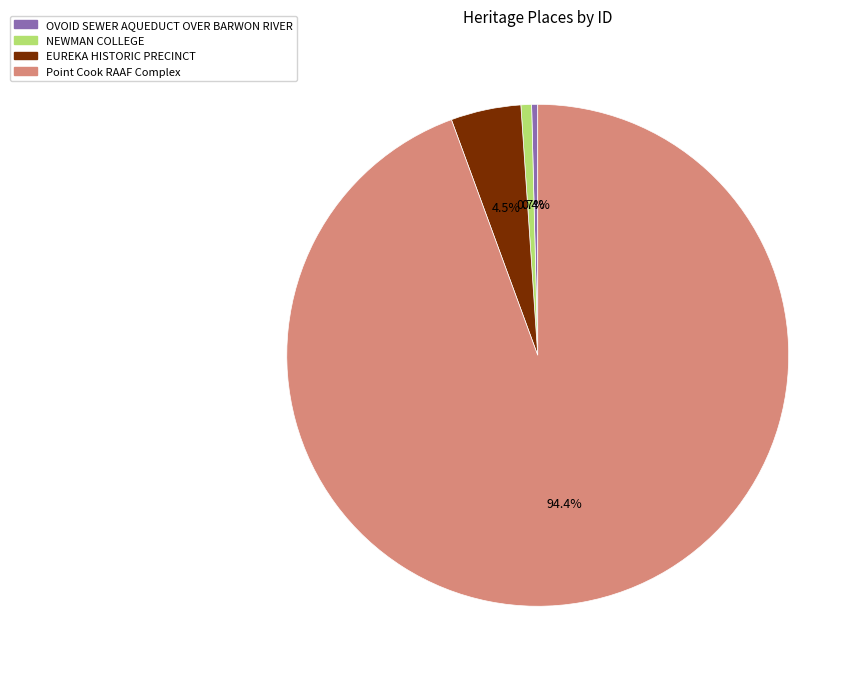

What is the largest slice in the pie chart?

Point Cook RAAF Complex